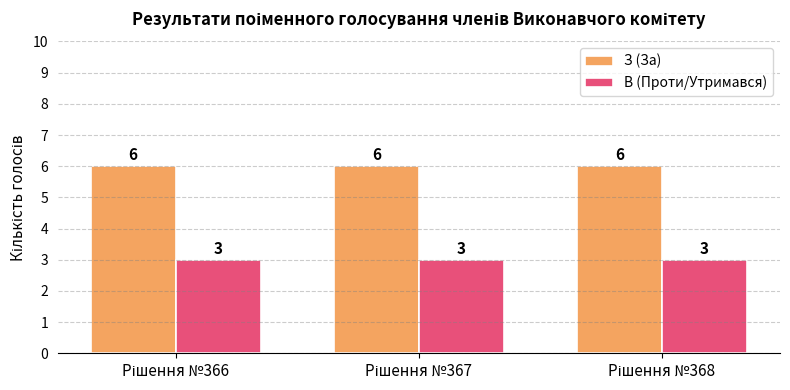

List the series in order of their peak value, highest first.

З (За), В (Проти/Утримався)